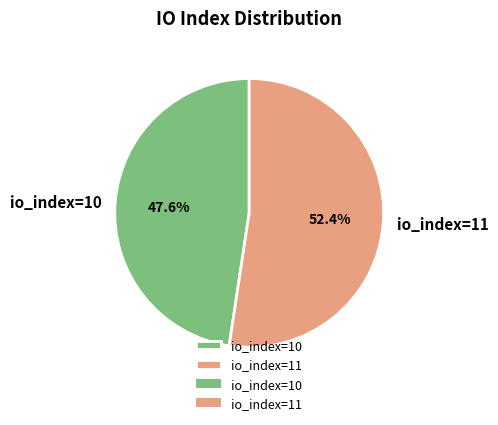

What percentage is the io_index=10 slice, to the nearest percent?

48%